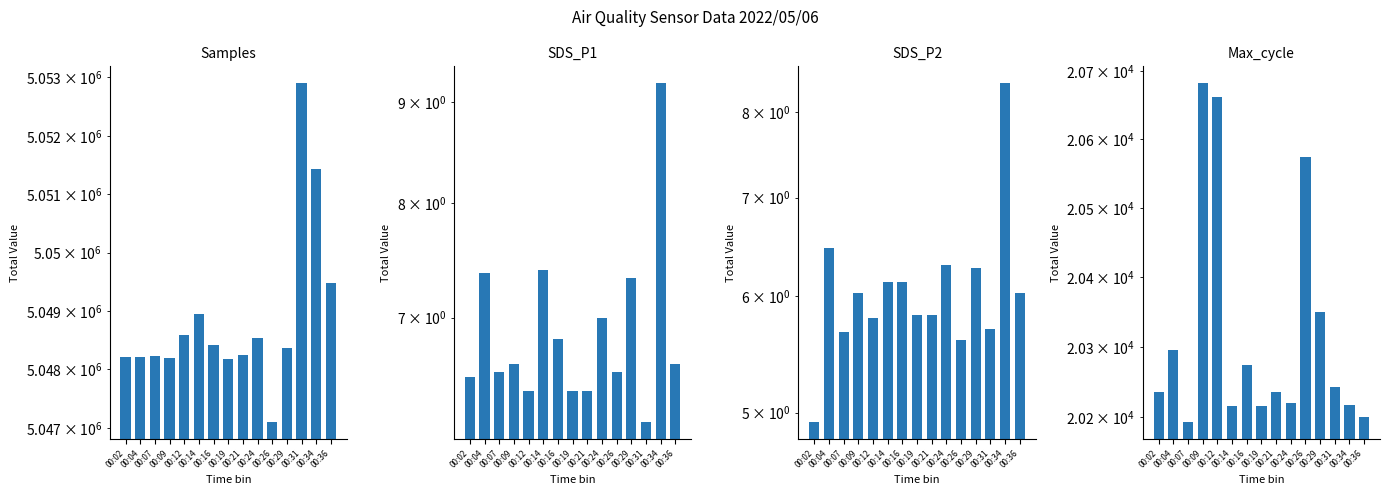

What is the difference between the Max_cycle values at 00:31 and 00:16?

32.0